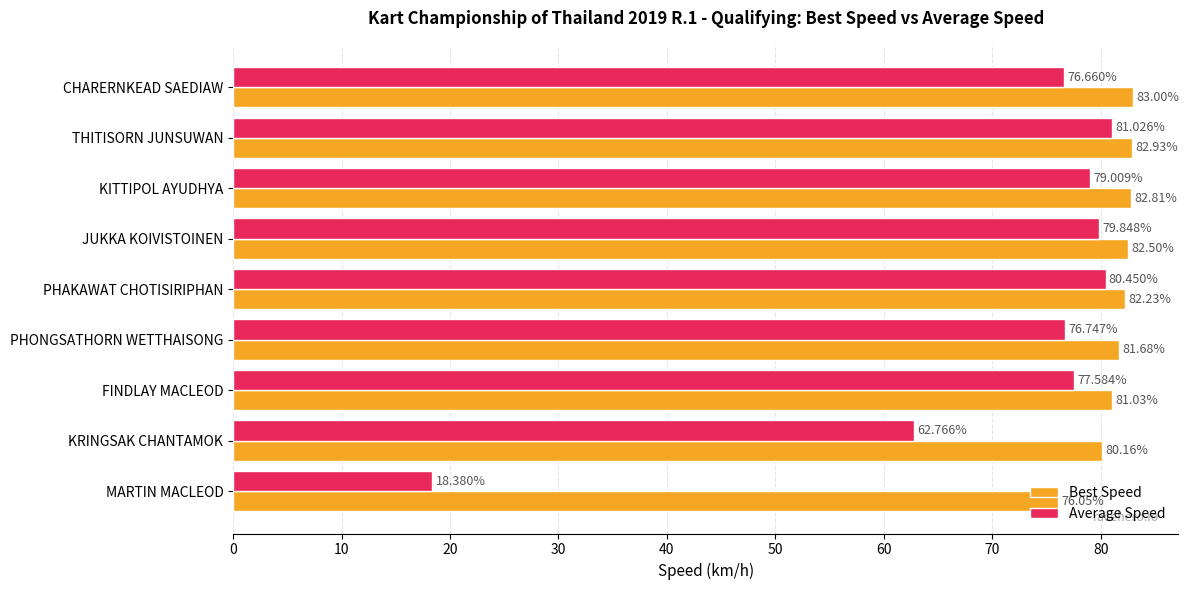

List the series in order of their peak value, highest first.

Best Speed, Average Speed